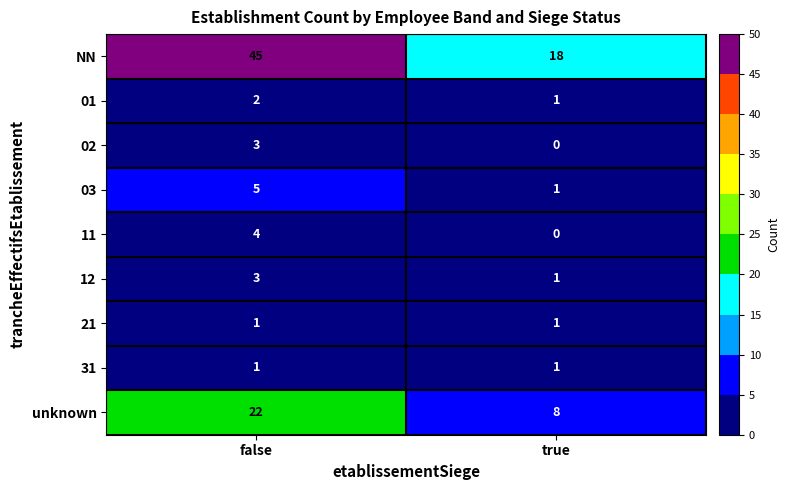

At which category is the sum across all series the highest?

false